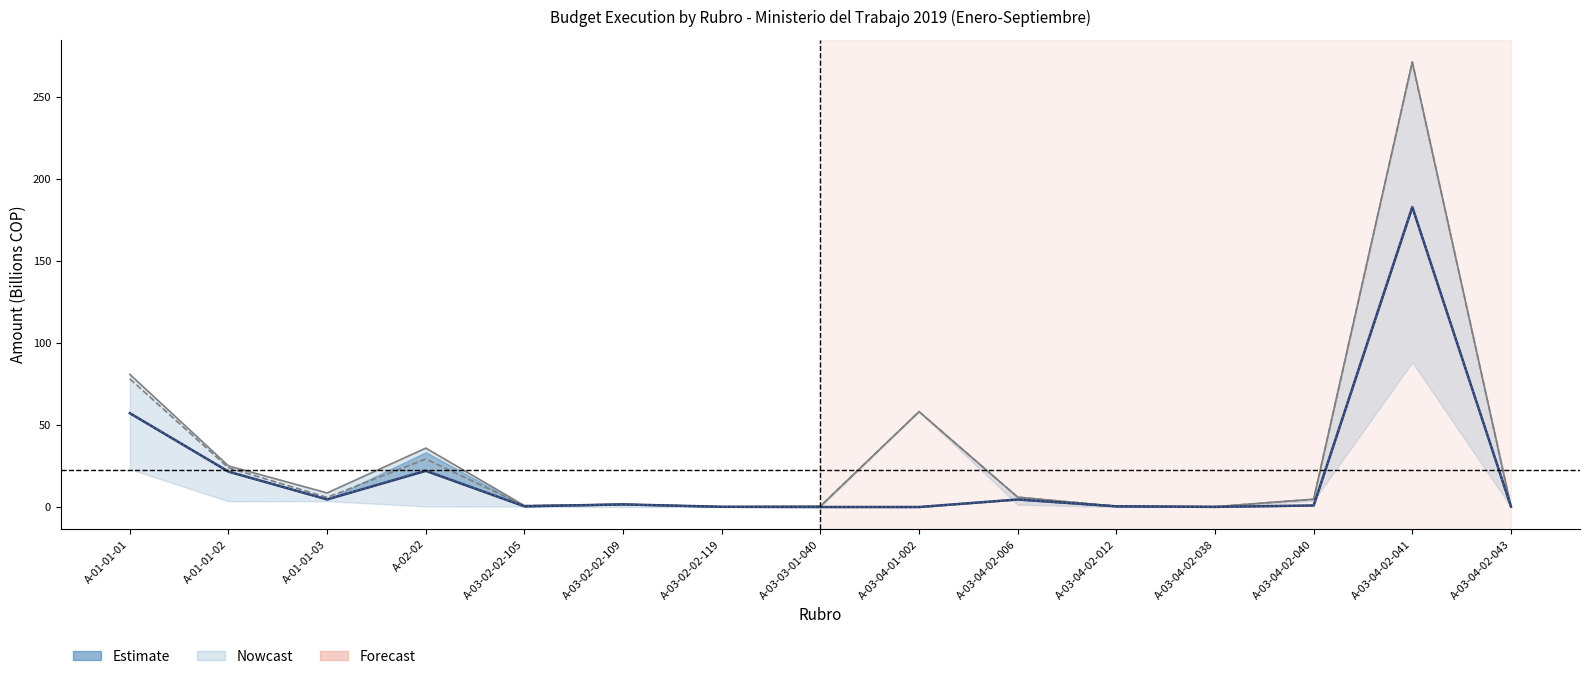

What is the label of the 13th point from the right?

A-01-01-03